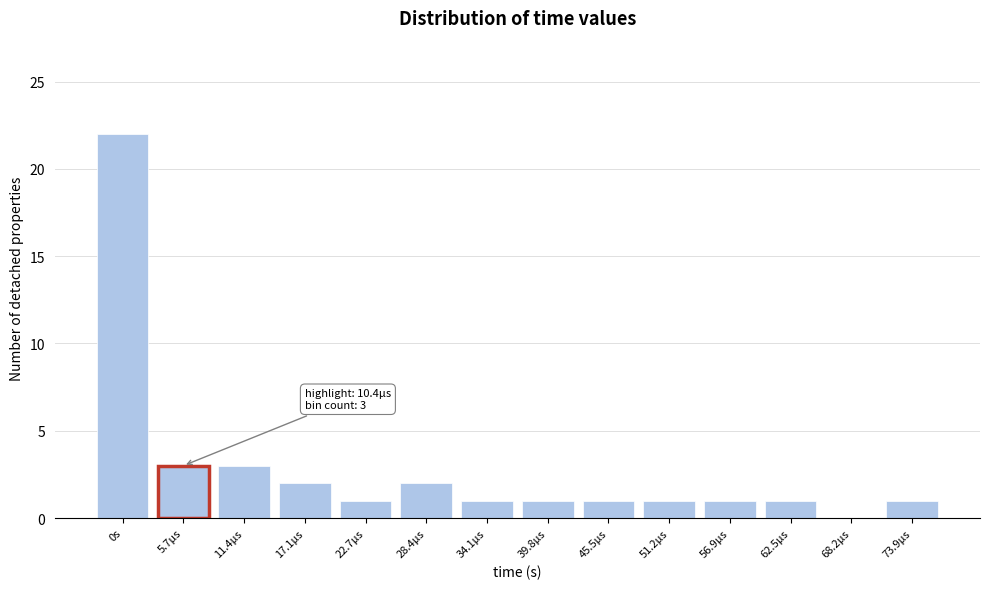

Reading left to right, transcribe all the data shown in this chart.

0s=22	5.7µs=3	11.4µs=3	17.1µs=2	22.7µs=1	28.4µs=2	34.1µs=1	39.8µs=1	45.5µs=1	51.2µs=1	56.9µs=1	62.5µs=1	68.2µs=0	73.9µs=1